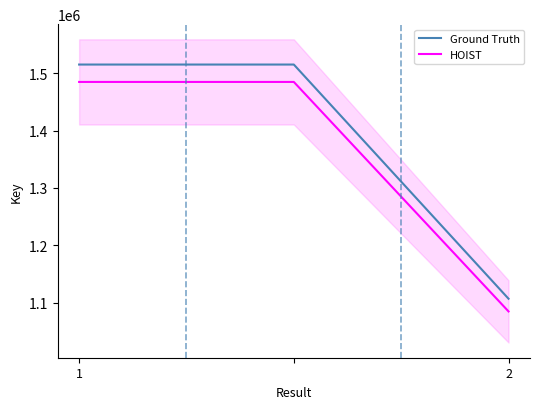

The HOIST series shows 378867.3 at 2. True or false?

False